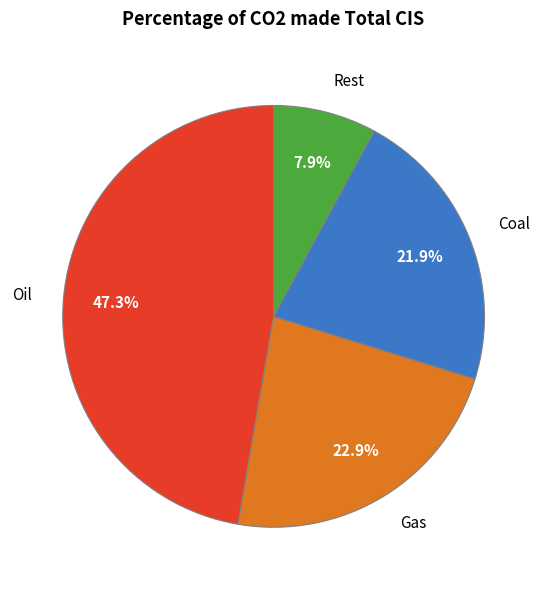

Which has a higher value, Oil or Gas?

Oil